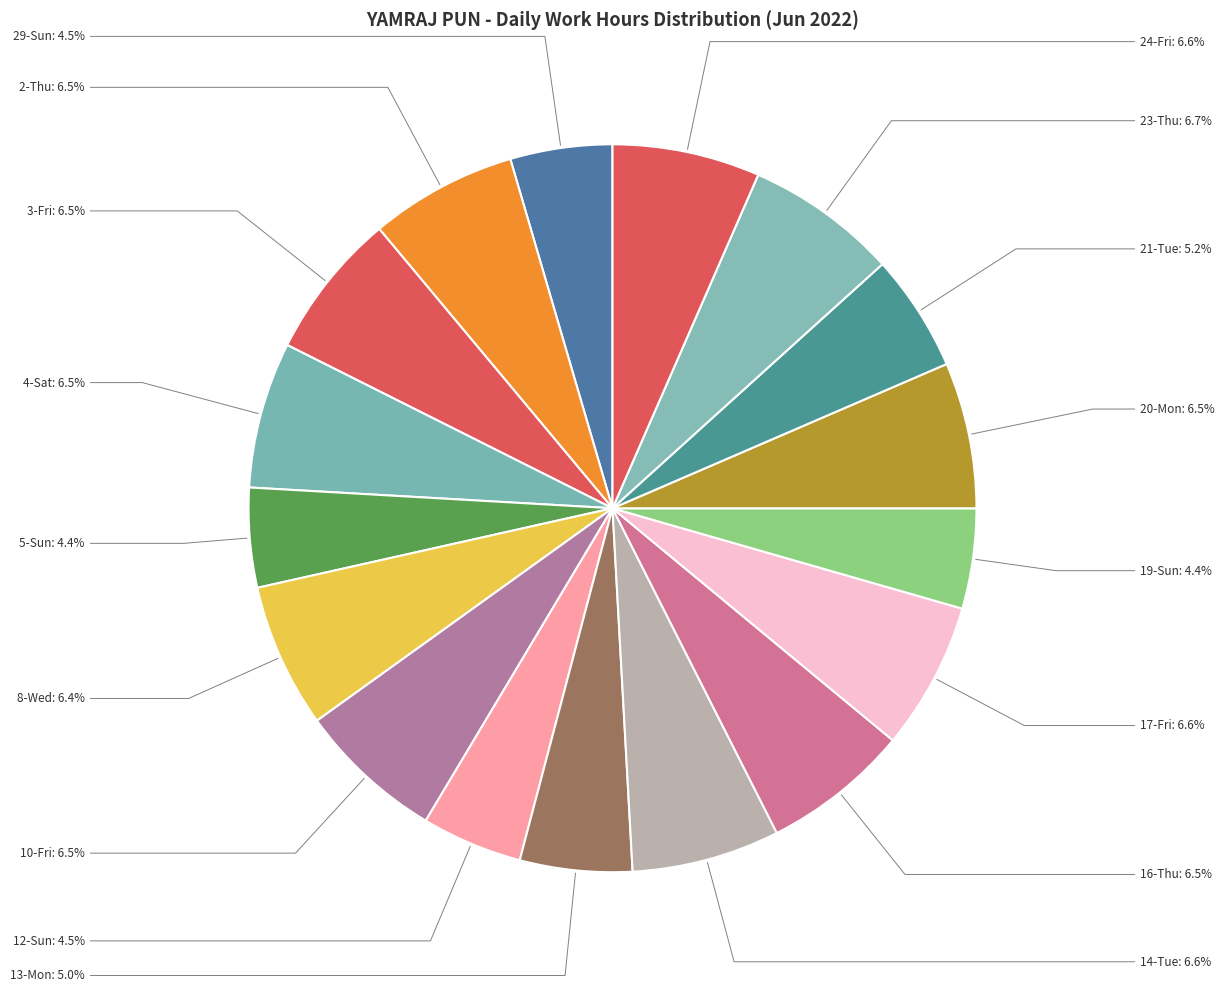

Is it true that 19-Sun is 4% of the pie?

True